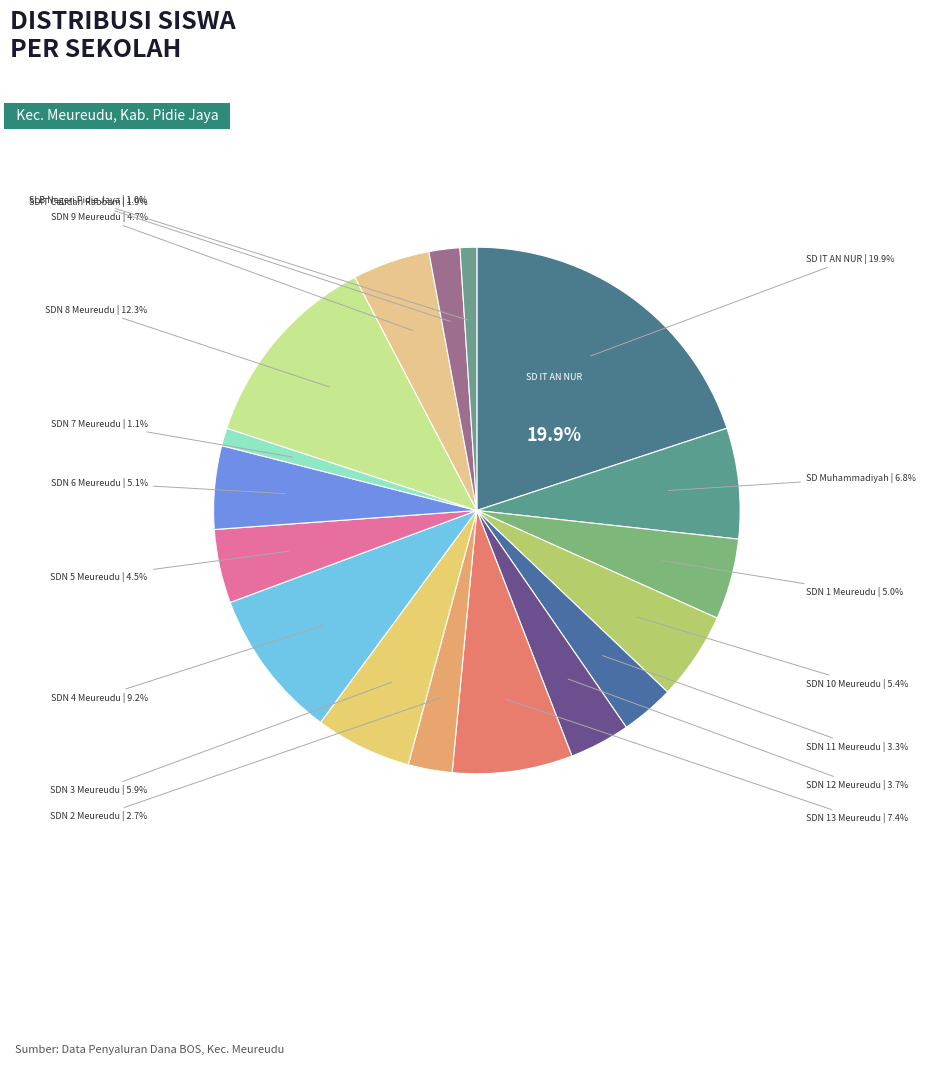

What percentage is NOT represented by SD NEGERI 12 MEUREUDU?

96.3%